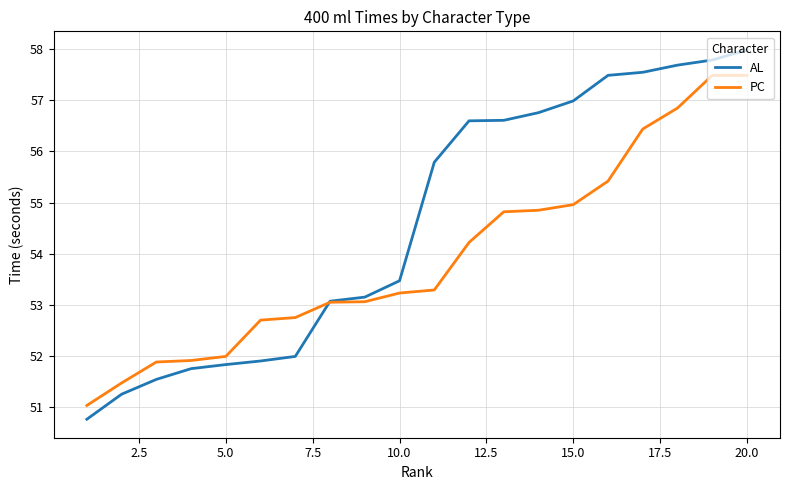

List the series in order of their overall mean, lowest first.

PC, AL